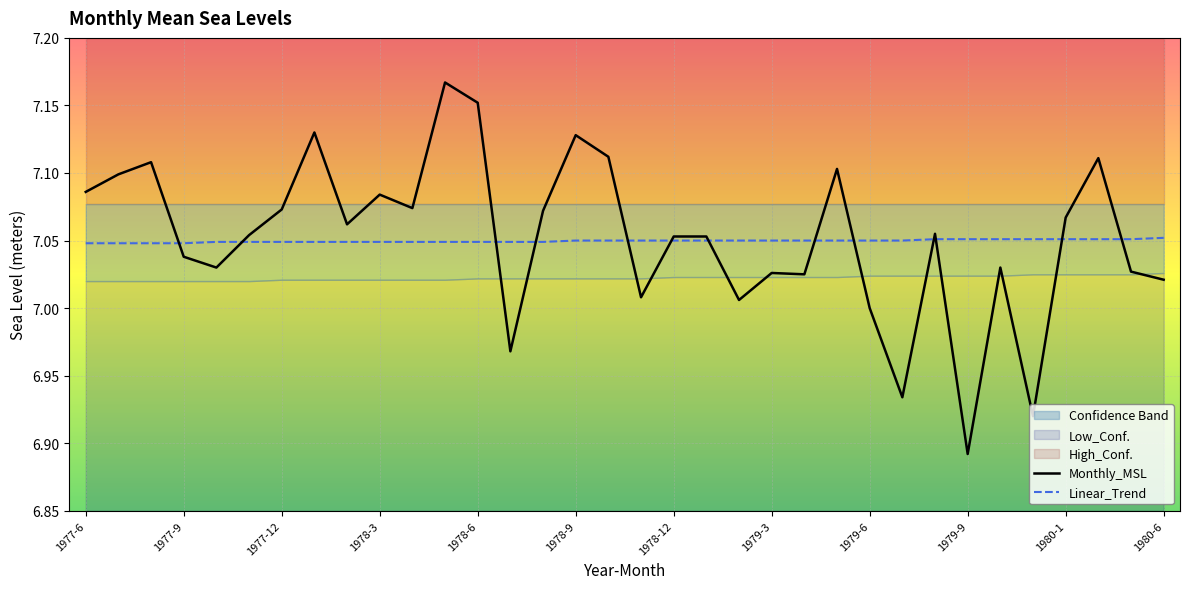

Rank the series by their average value, from highest to lowest.

Monthly_MSL, Linear_Trend